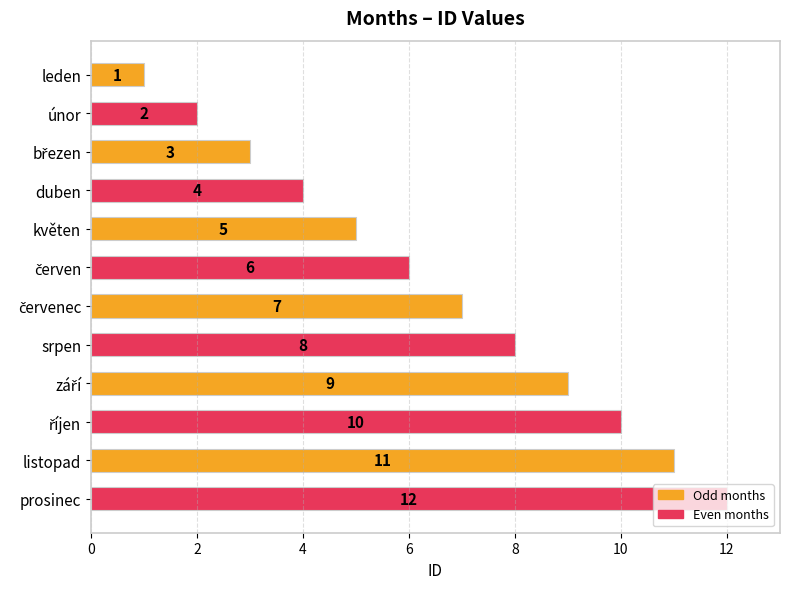

Which category has the lowest value across all series?

leden